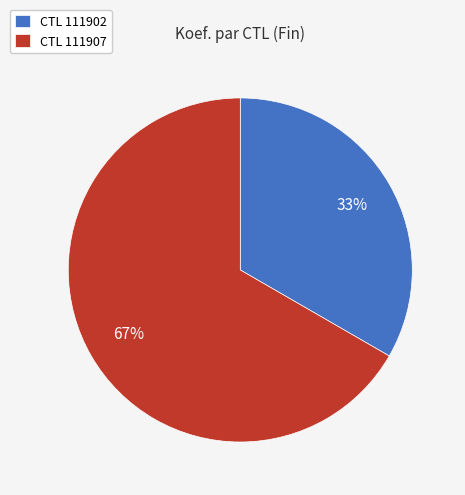

What is the largest slice in the pie chart?

CTL 111907